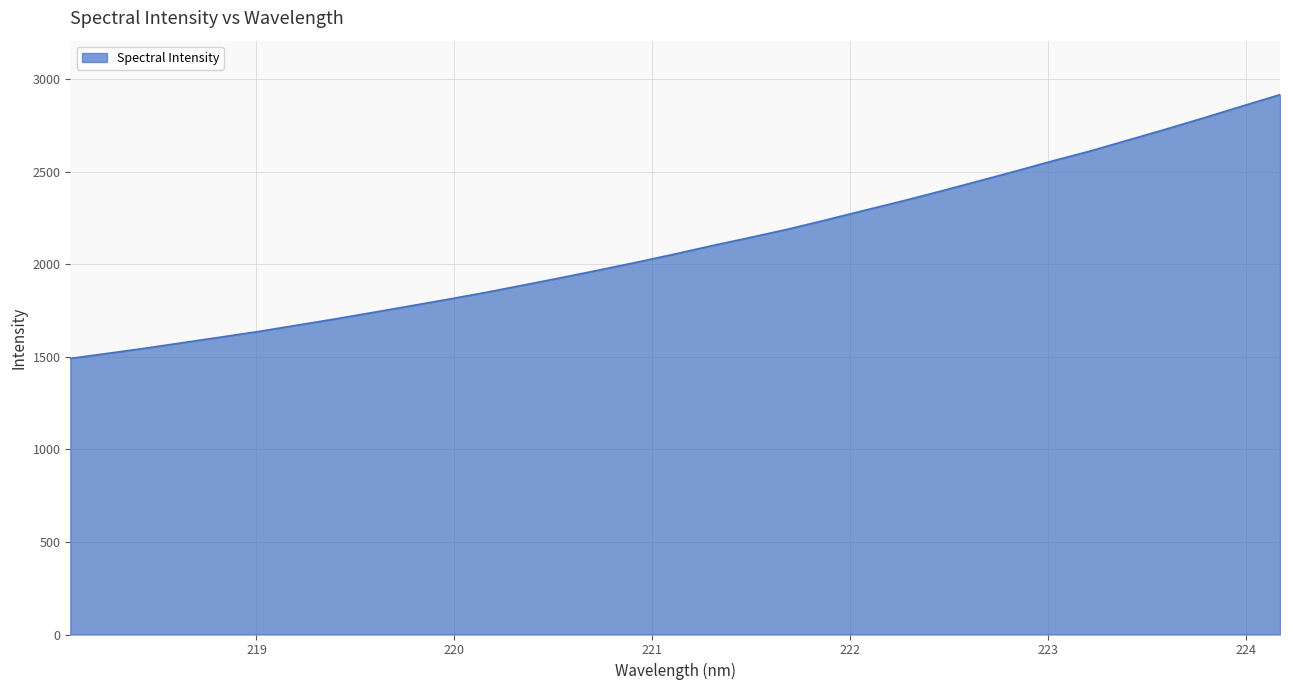

What is the minimum value shown in the chart?

1491.2